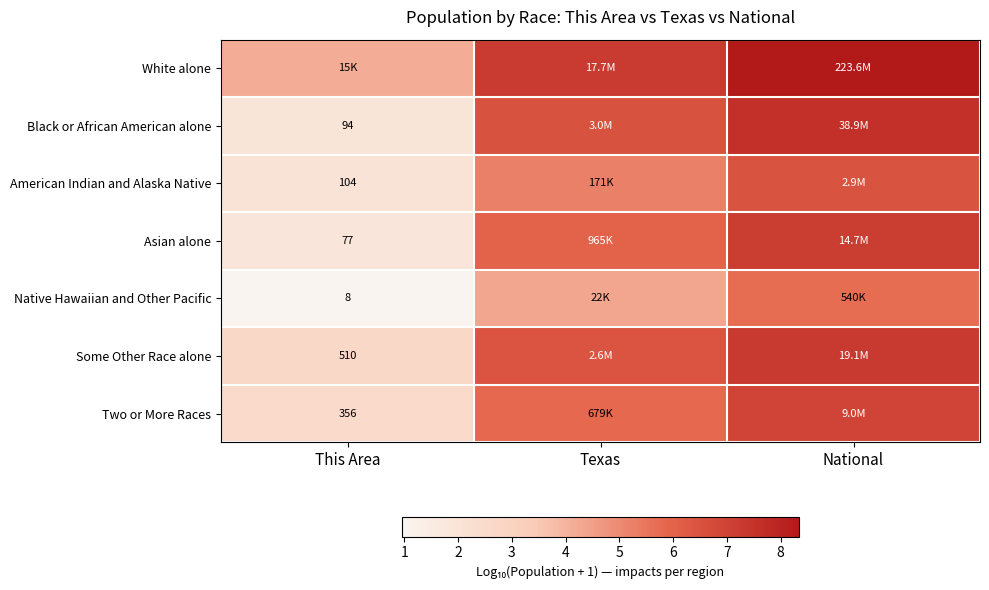

How many series are shown in this chart?

7